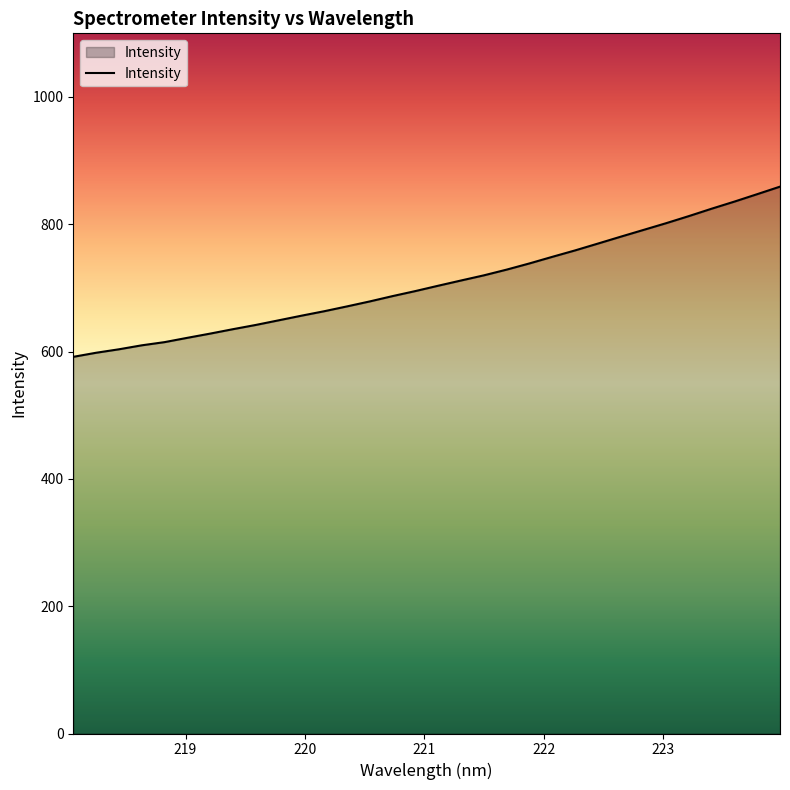

What is the difference between the maximum and minimum values?

267.4